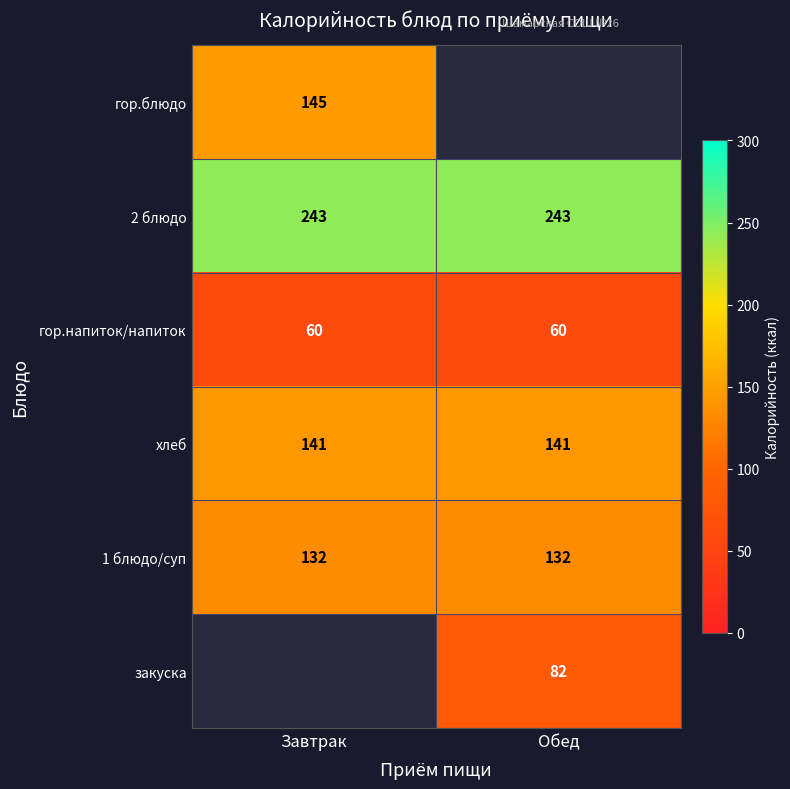

What is the minimum value for 2 блюдо?

243